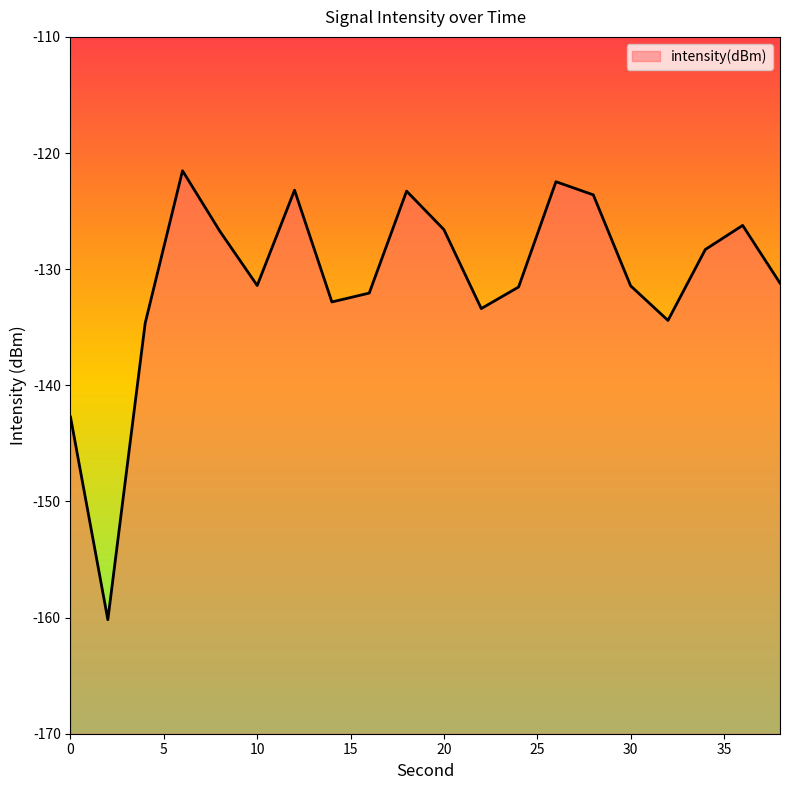

How many lines are shown in the chart?

1